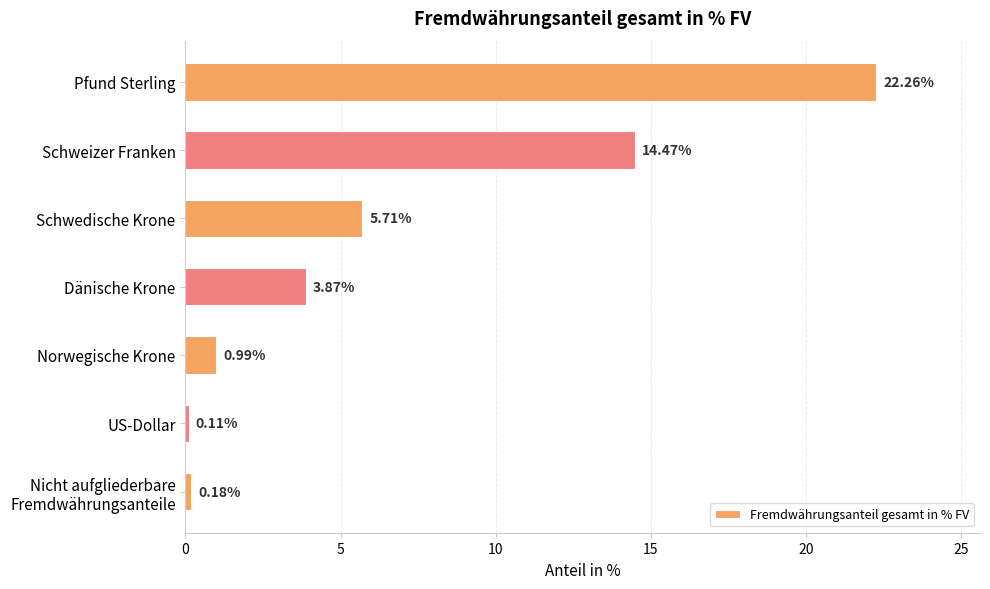

Rank the categories by value from lowest to highest.

US-Dollar, Nicht aufgliederbare
Fremdwährungsanteile, Norwegische Krone, Dänische Krone, Schwedische Krone, Schweizer Franken, Pfund Sterling